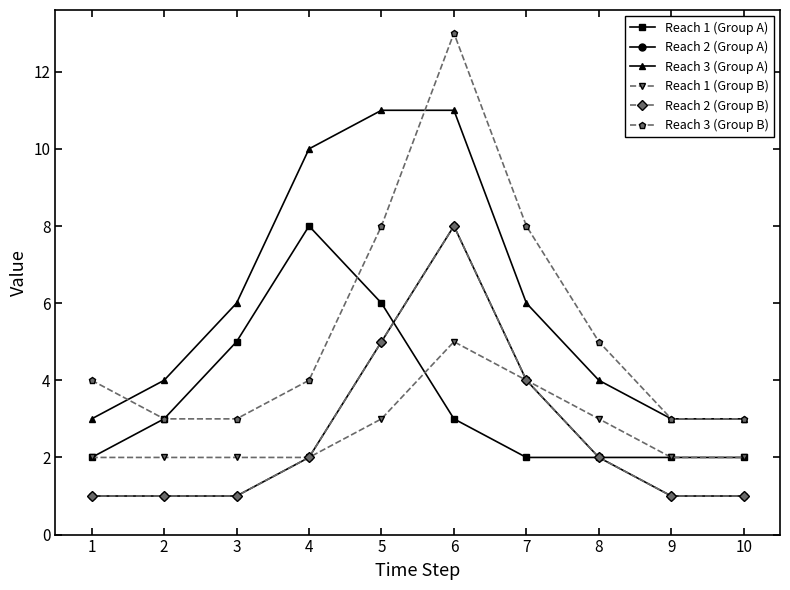

Which series has the widest spread of values?

Reach 3 (Group B)